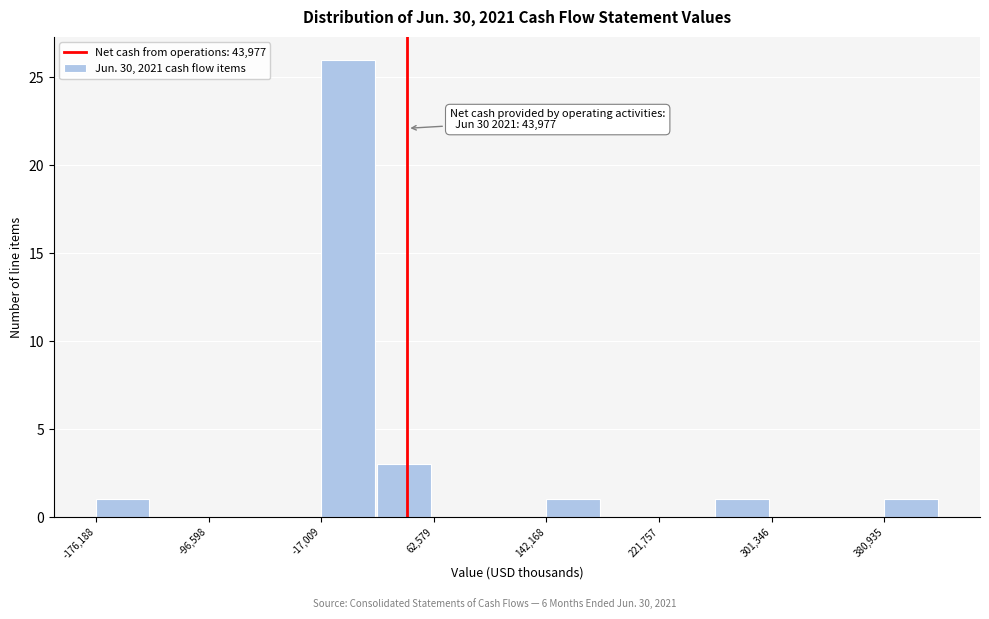

Read against the x-axis, roughly where is the centre of the tallest bar?

0